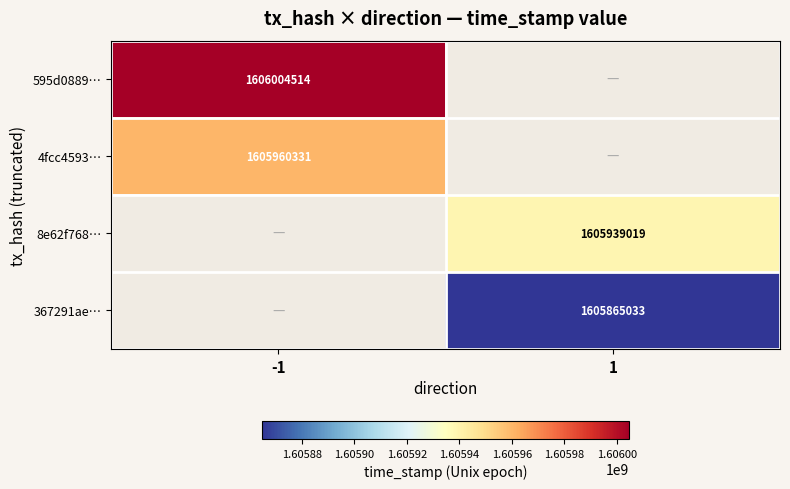

Which has a higher value, 1 or -1?

-1